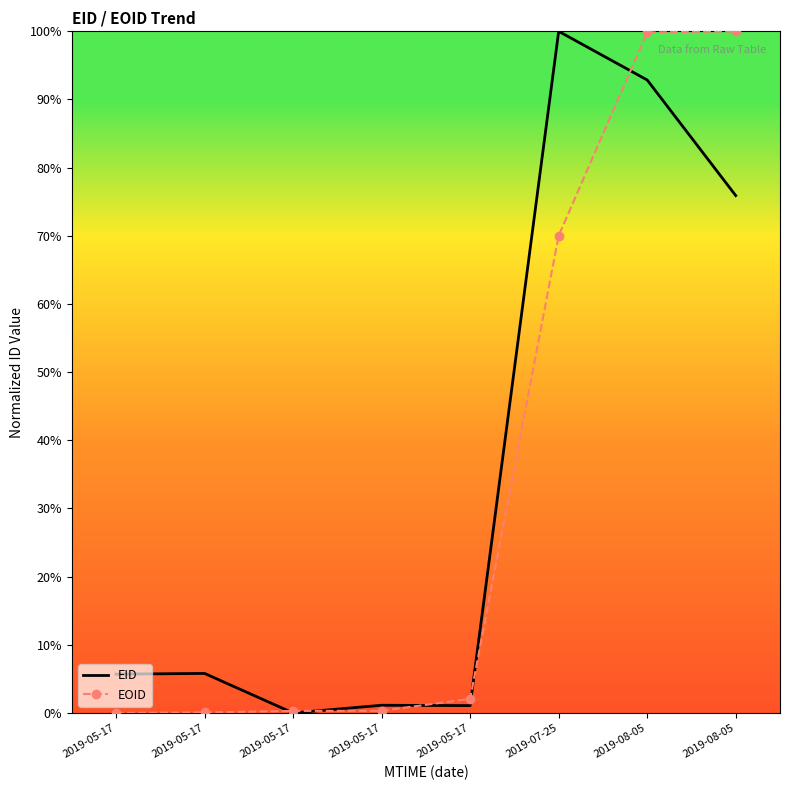

Reading left to right, what are all the values shown in this chart?

EID: 5.7	5.8	0.0	1.1	1.1	100.0	92.9	75.9
EOID: 0.0	0.1	0.3	0.3	2.1	70.0	99.8	100.0